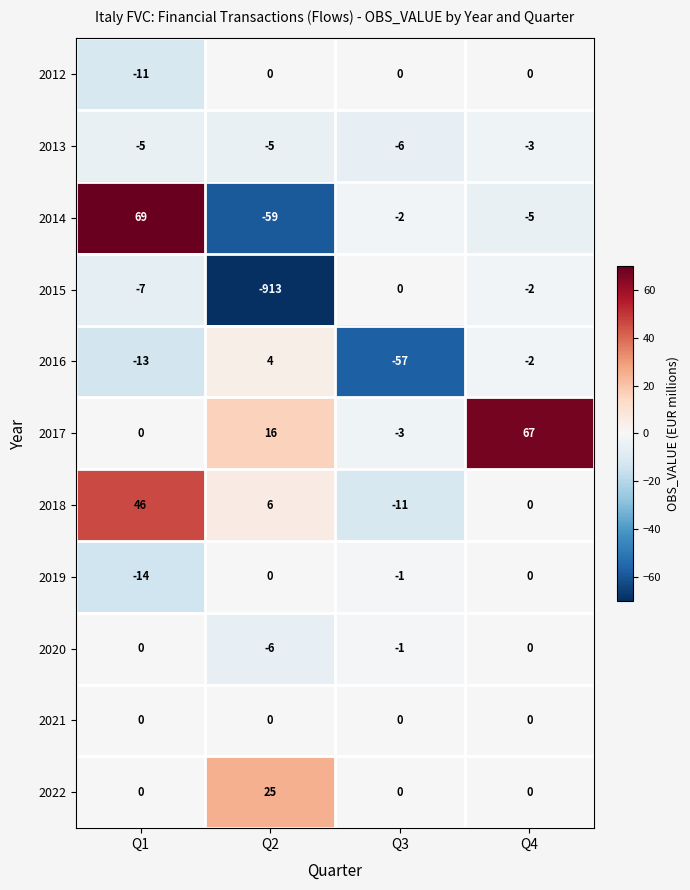

Which series has the largest total across all categories?

2017